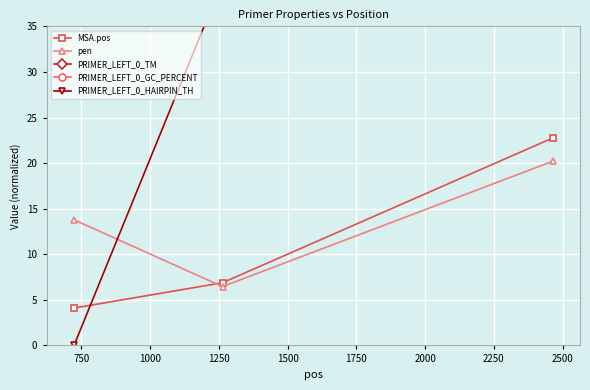

What is the difference between the maximum and minimum values in the PRIMER_LEFT_0_TM series?

1.0